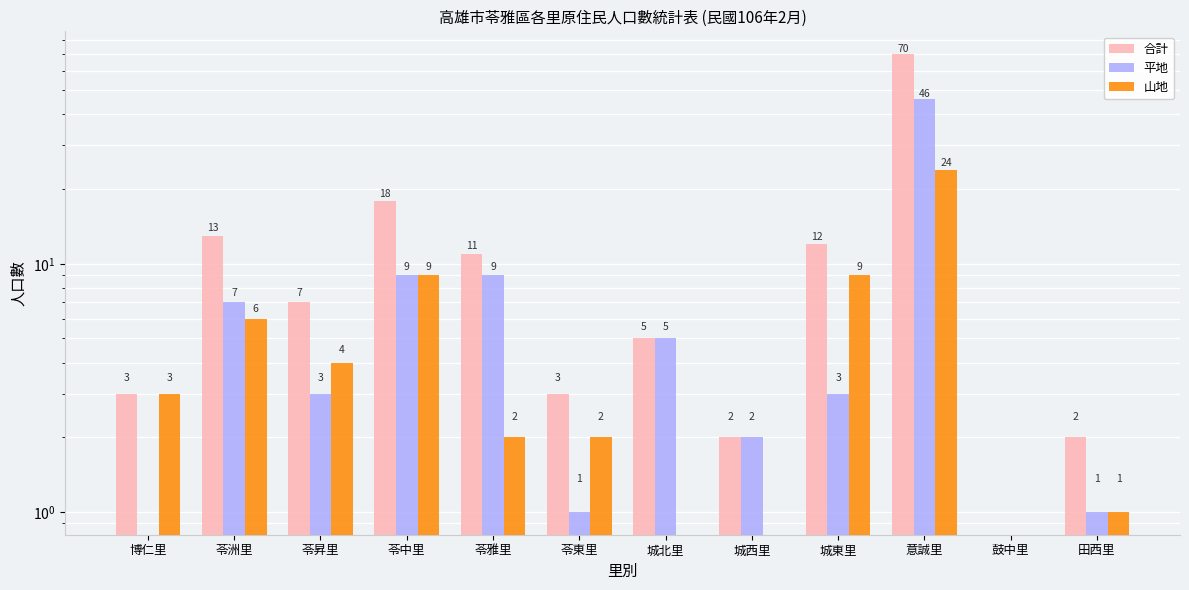

What are all the series names shown in the legend?

合計, 平地, 山地